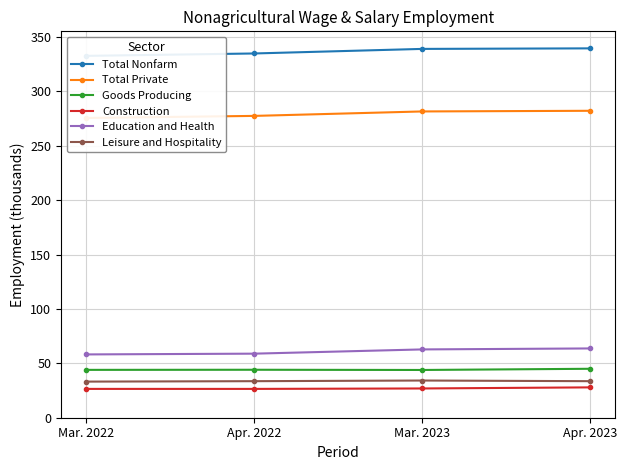

Is the value of Construction at Mar. 2023 greater than the value of Total Nonfarm at Mar. 2023?

No